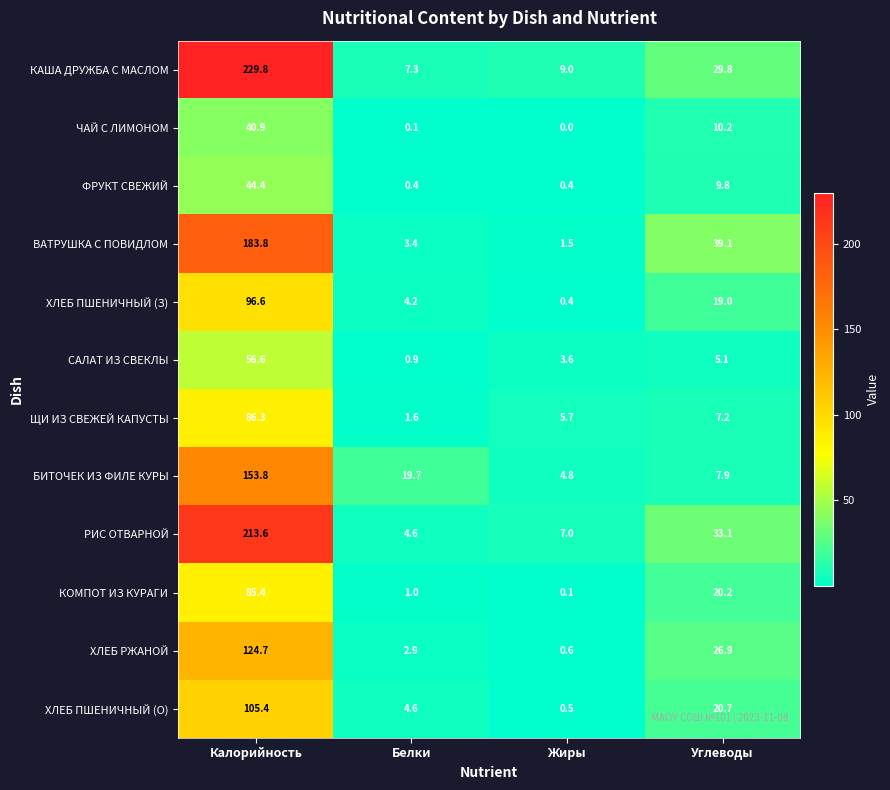

List the labels in order of КОМПОТ ИЗ КУРАГИ value, smallest first.

Жиры, Белки, Углеводы, Калорийность